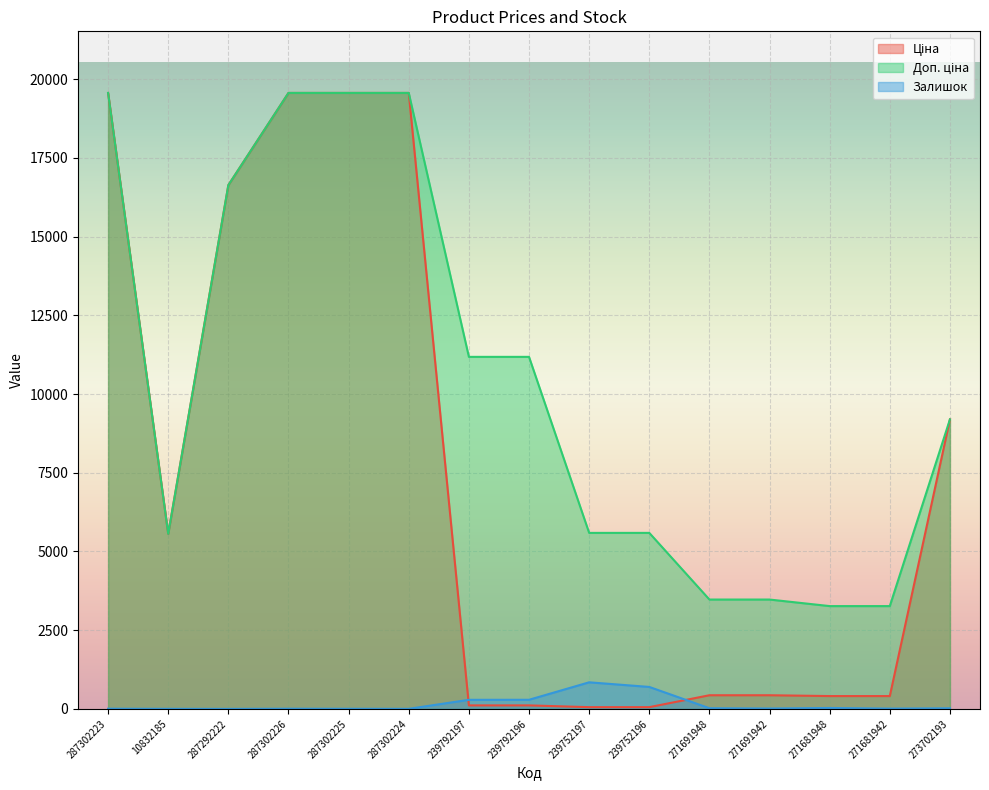

What are all the series names shown in the legend?

Ціна, Доп. ціна, Залишок